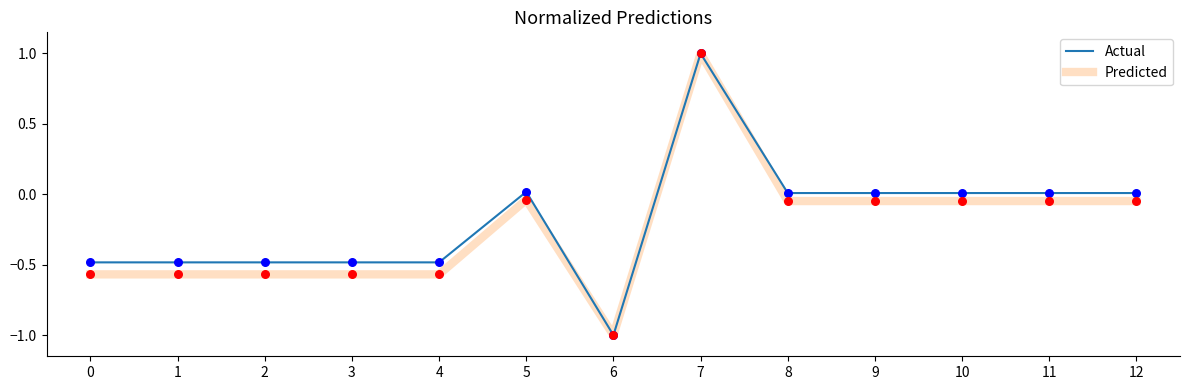

What is the maximum value for Predicted?

1.0